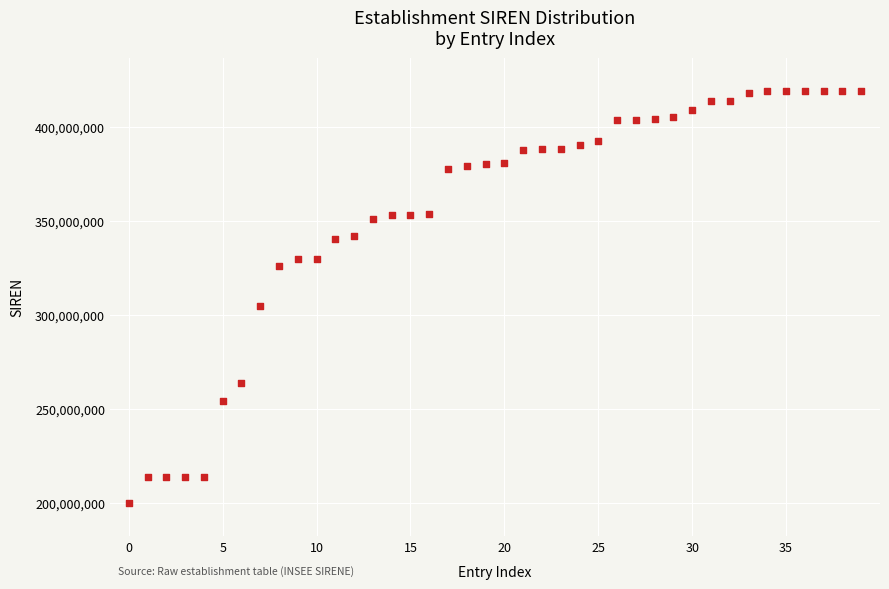

What Y value in the scatter plot is closest to 309581232?

304919541